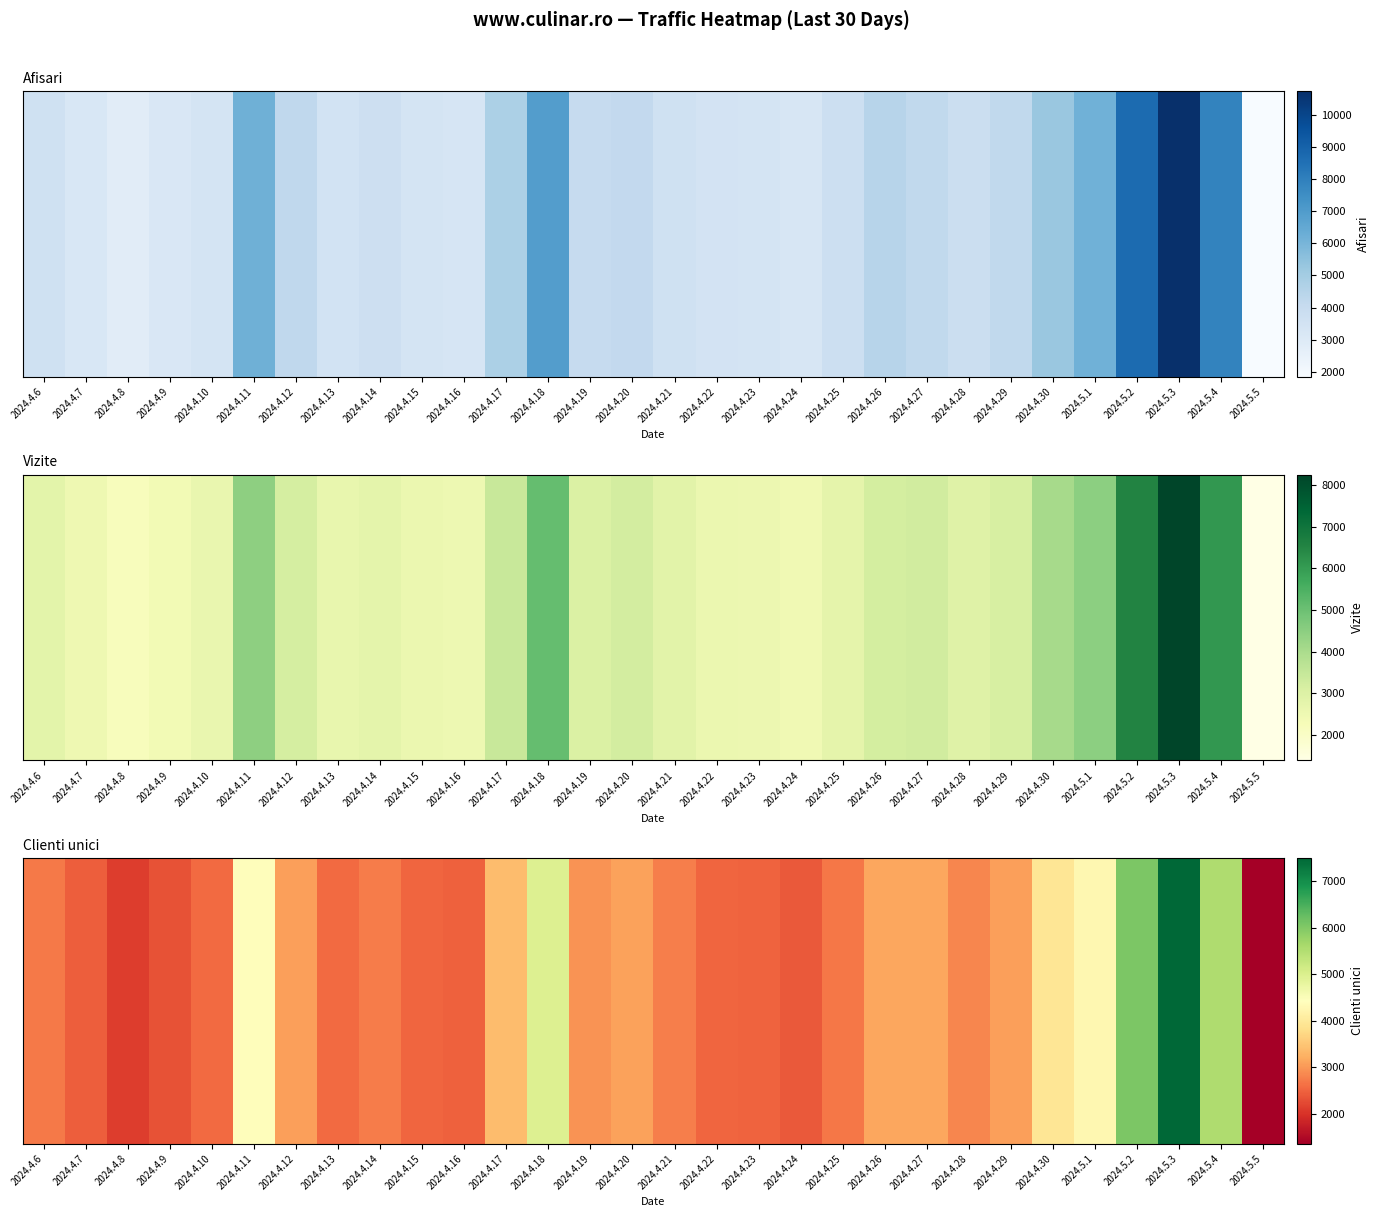

Between 2024.4.8 and 2024.5.5, which is larger?

2024.4.8